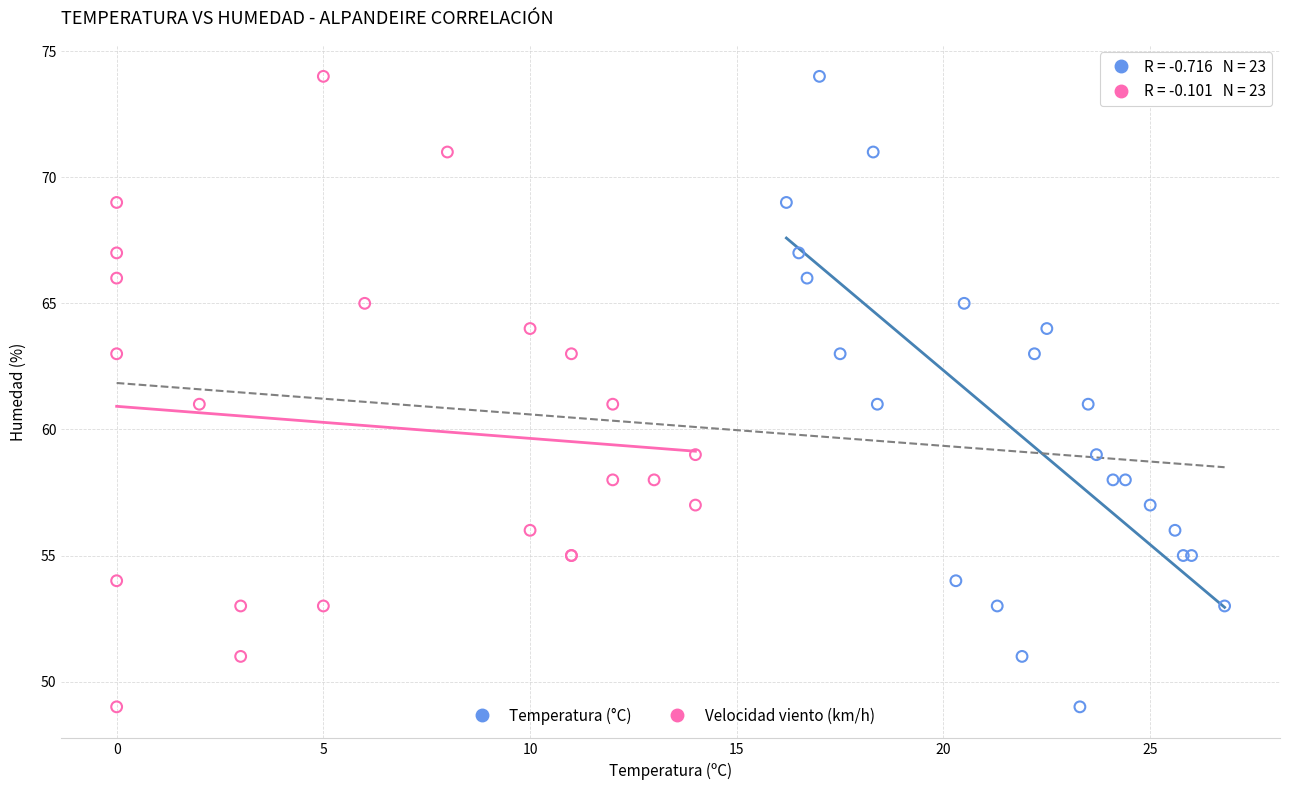

What are all the series names shown in the legend?

Temperatura (°C), Velocidad viento (km/h)